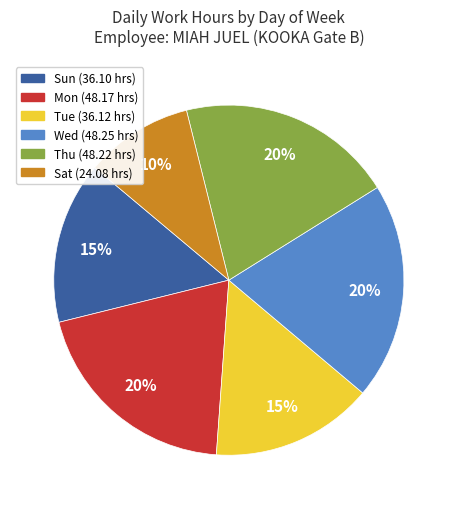

Do Thu and Tue together represent more than half of the pie?

No